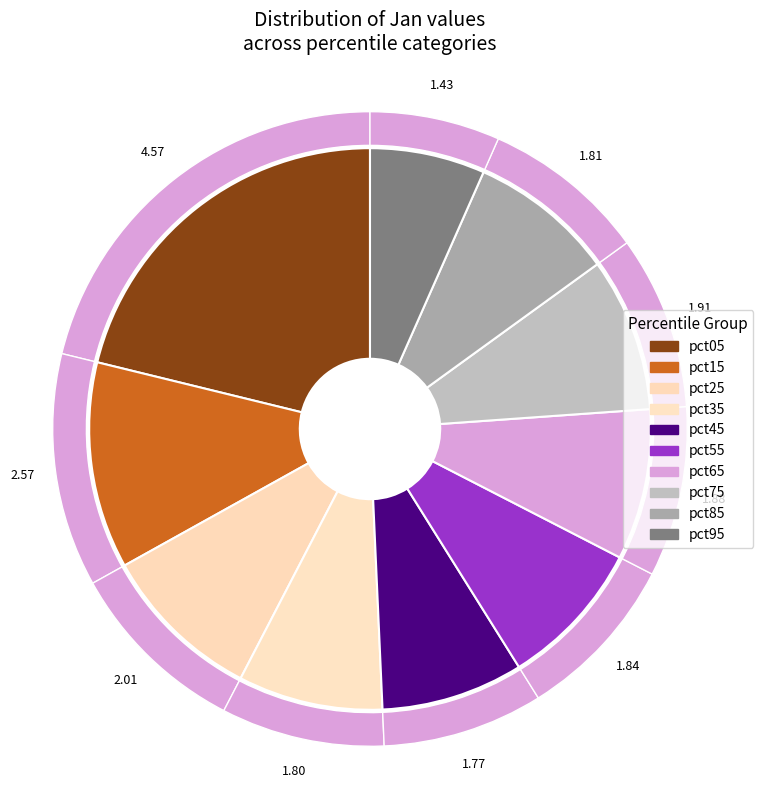

Which slice is the largest?

pct05